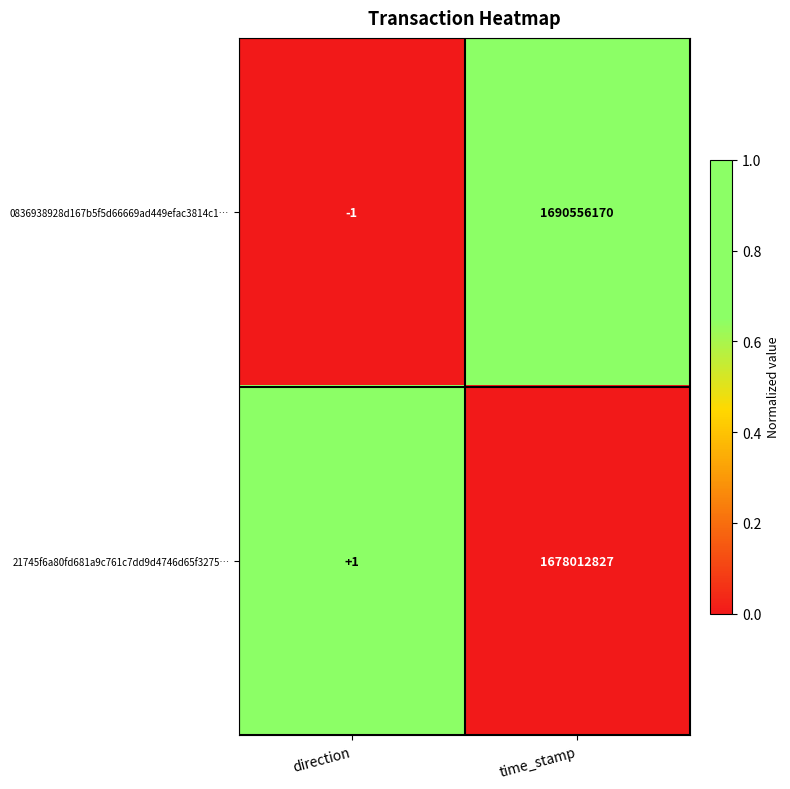

What is the total value across all series at direction?

0